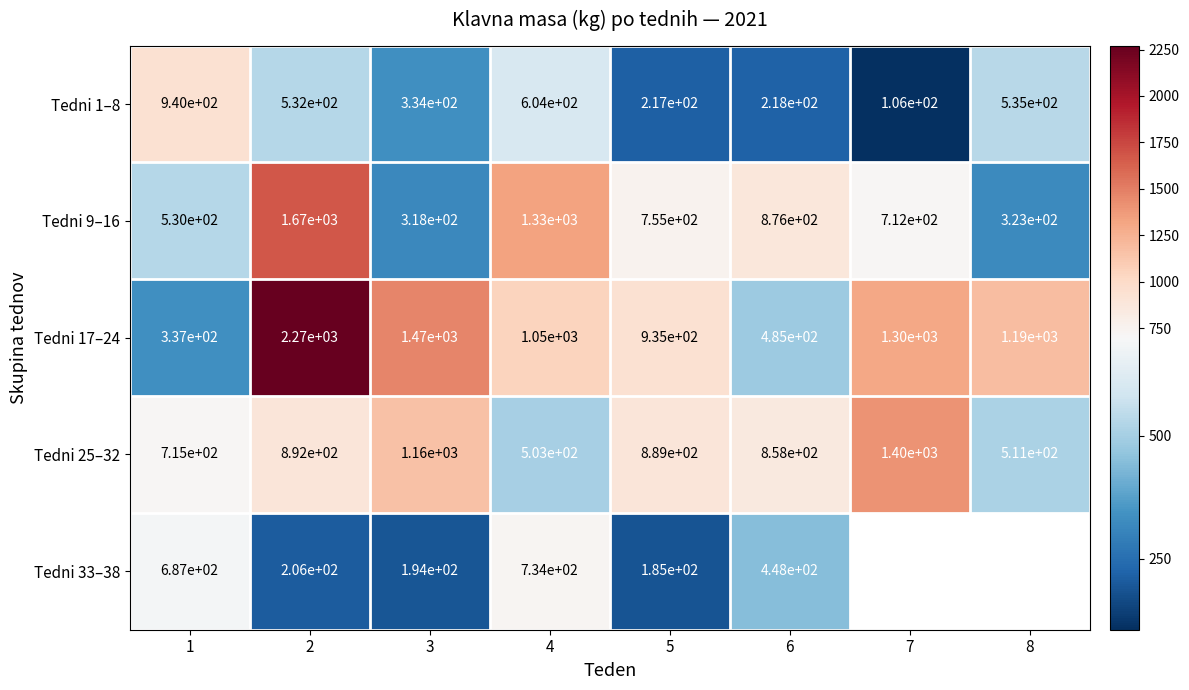

At which category is the sum across all series the highest?

2